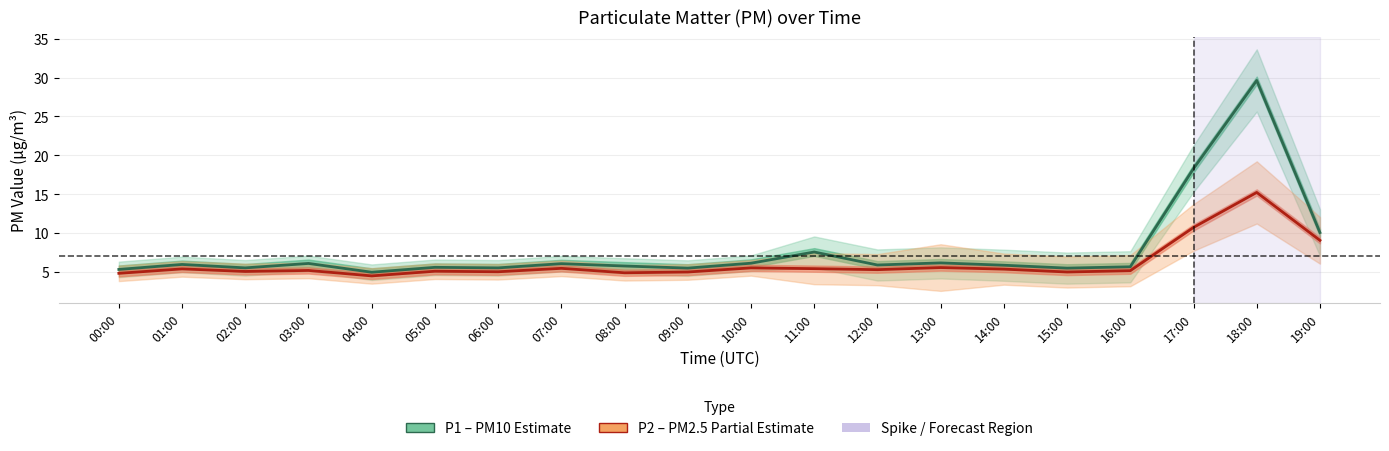

Is this an area chart (filled region under the line)?

No